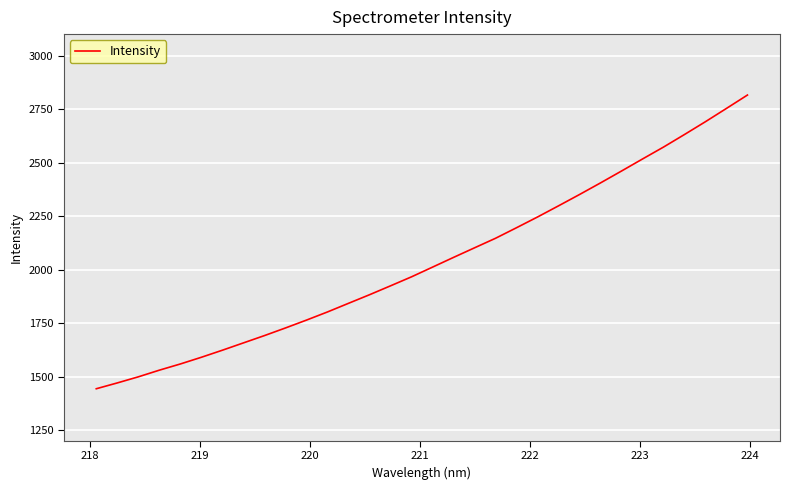

What is the smallest value displayed?

1443.1